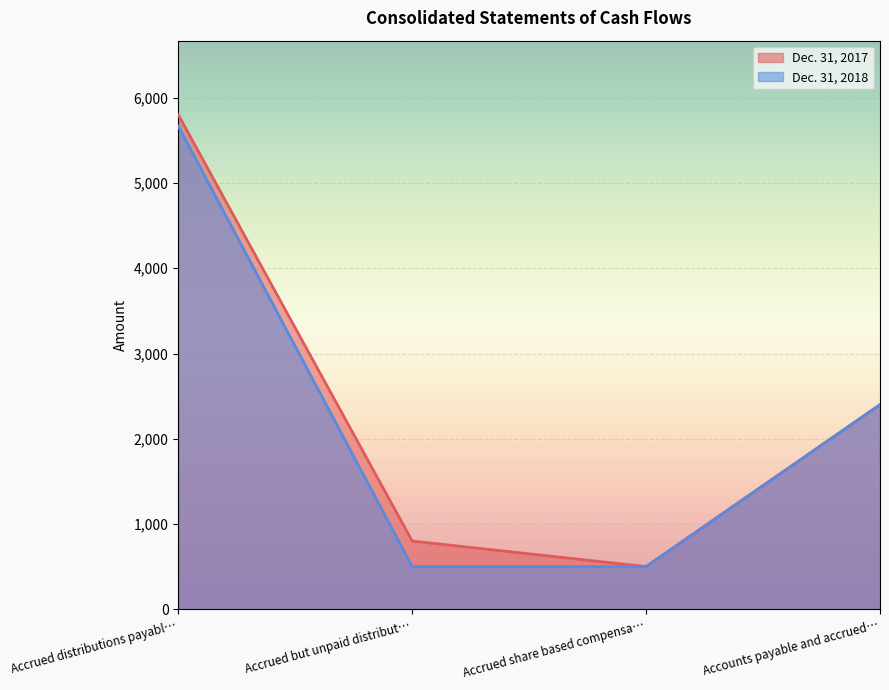

How many data points in Dec. 31, 2018 are above 2400?

1